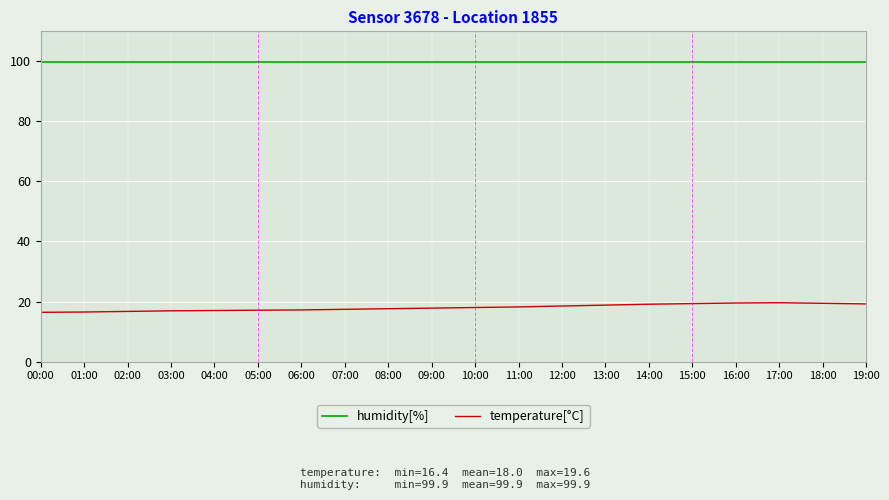

True or false: humidity[%] and temperature[°C] cross at least once.

False